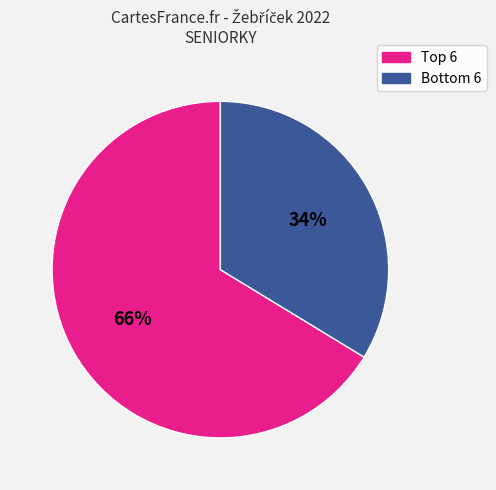

Does any single category account for the majority?

Yes